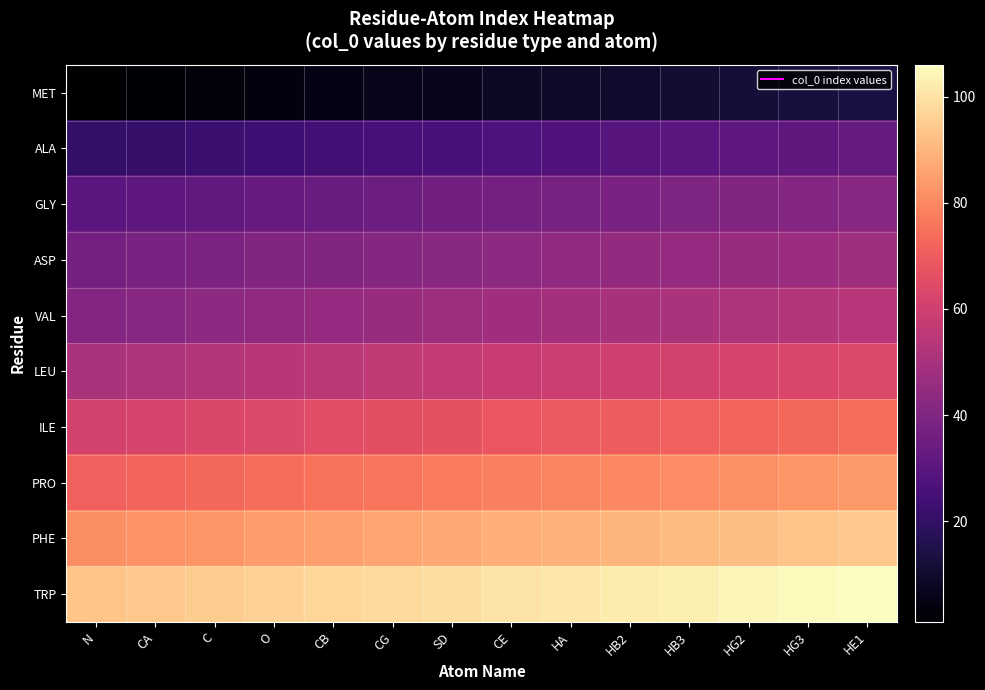

Which series has the largest range (max minus min)?

MET